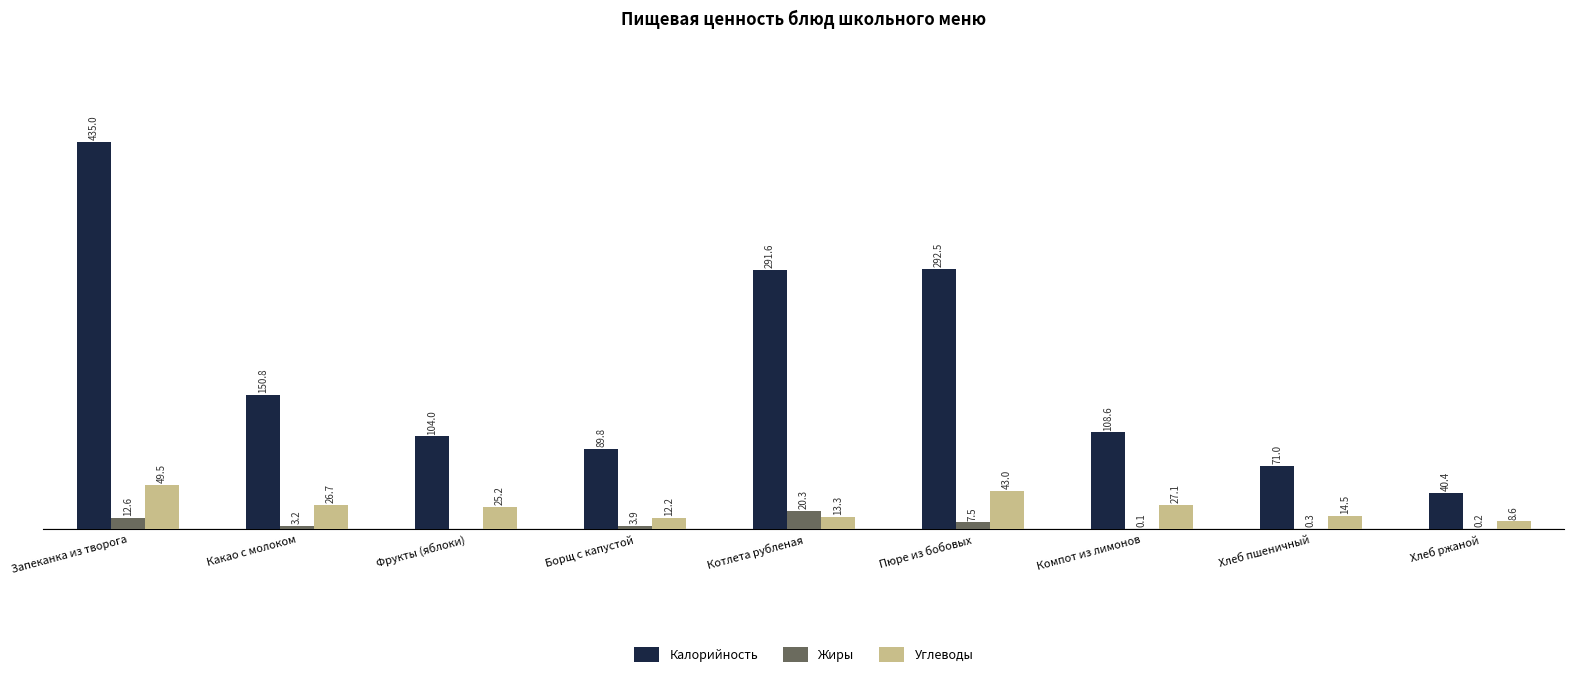

Are the bars horizontal?

No